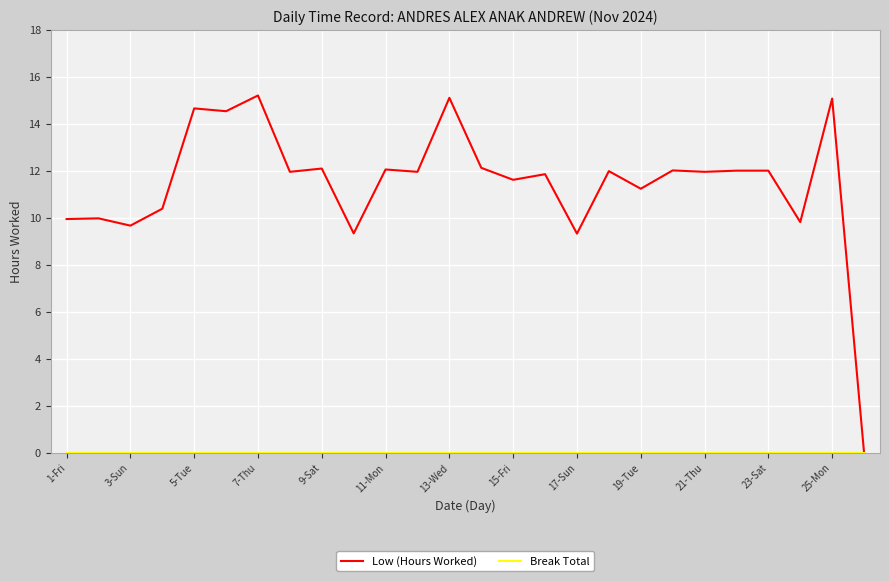

Which series has the widest spread of values?

Low (Hours Worked)